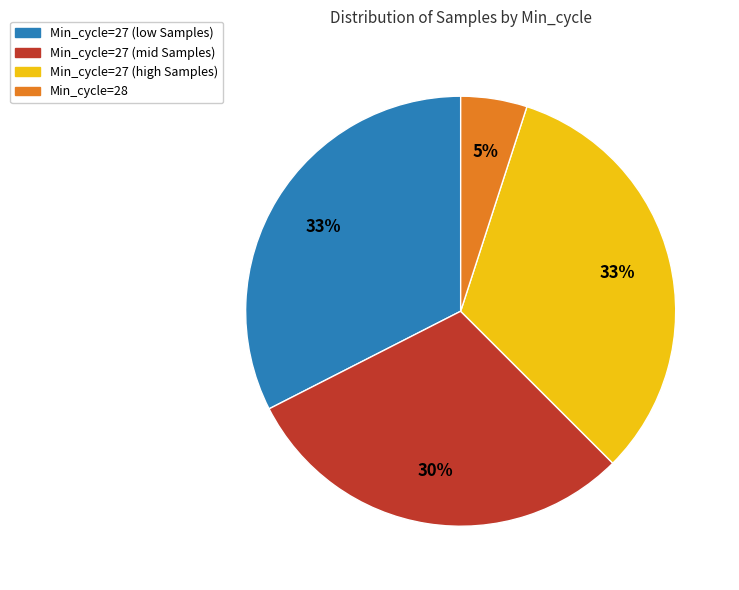

To the nearest percent, what is the difference between the largest and smallest slice percentages?

28%